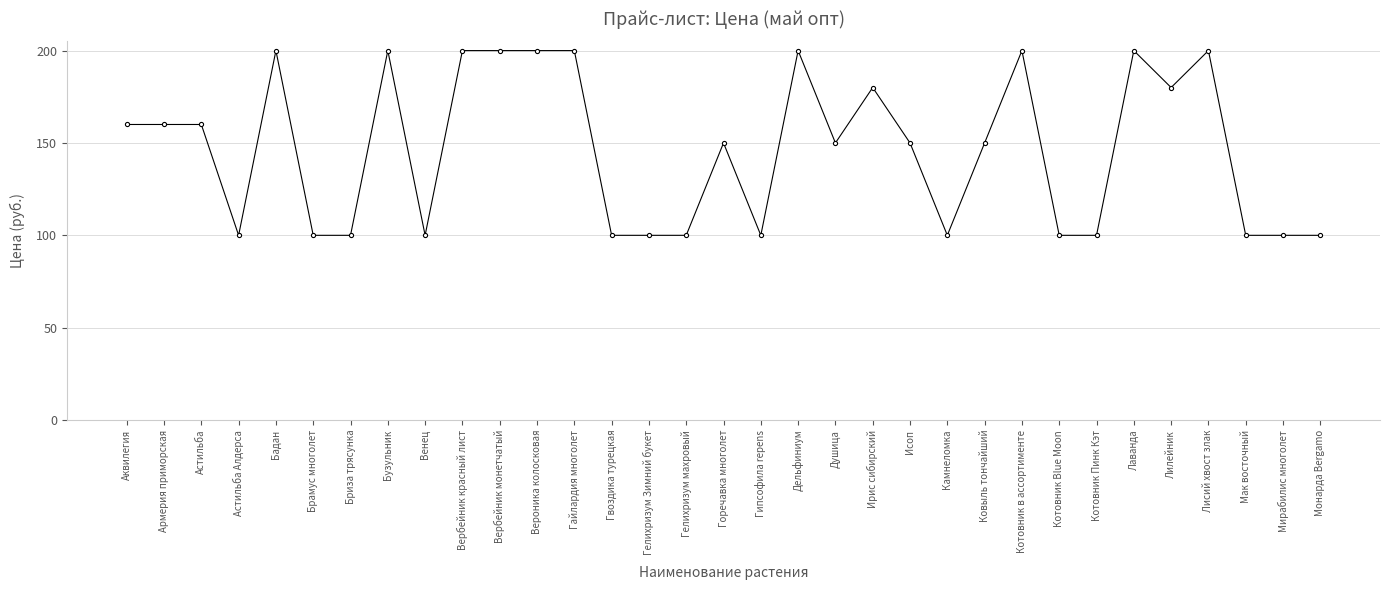

What is the sum of the values at Лилейник and Брамус многолет?

280